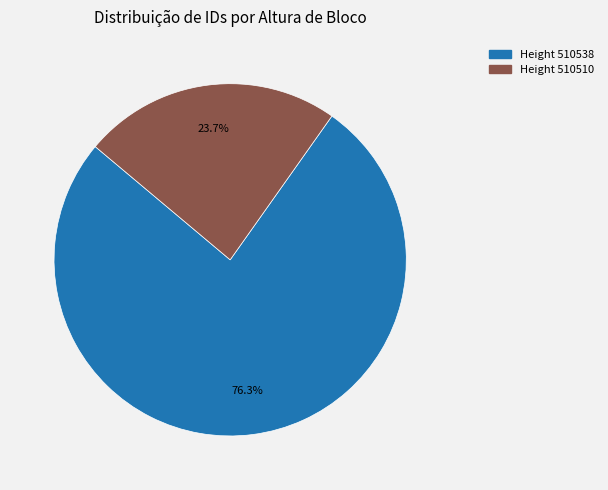

Is there a majority slice in this chart?

Yes